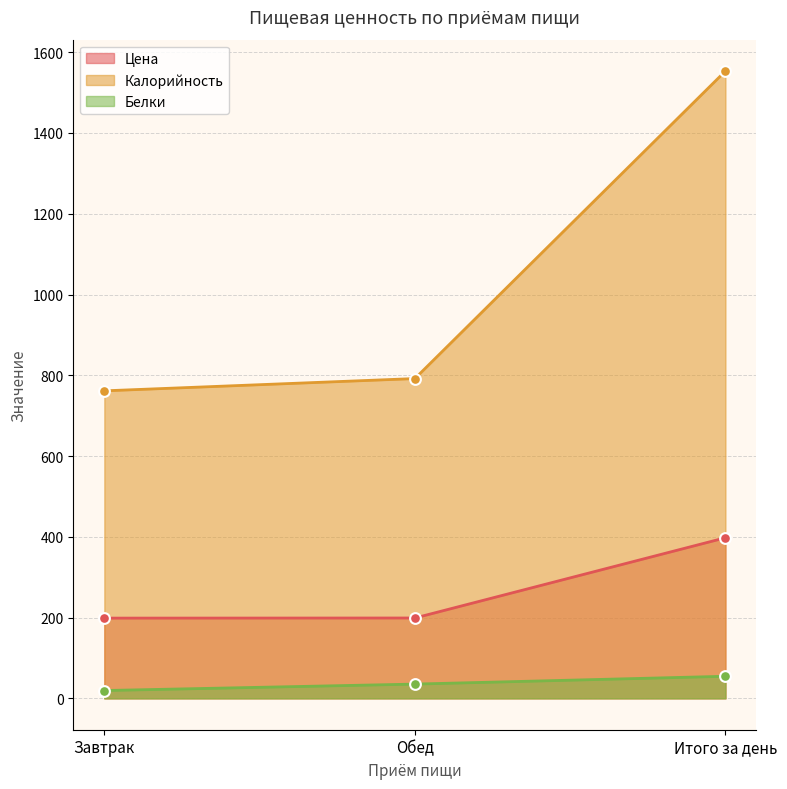

At which category is the sum across all series the highest?

Итого за день